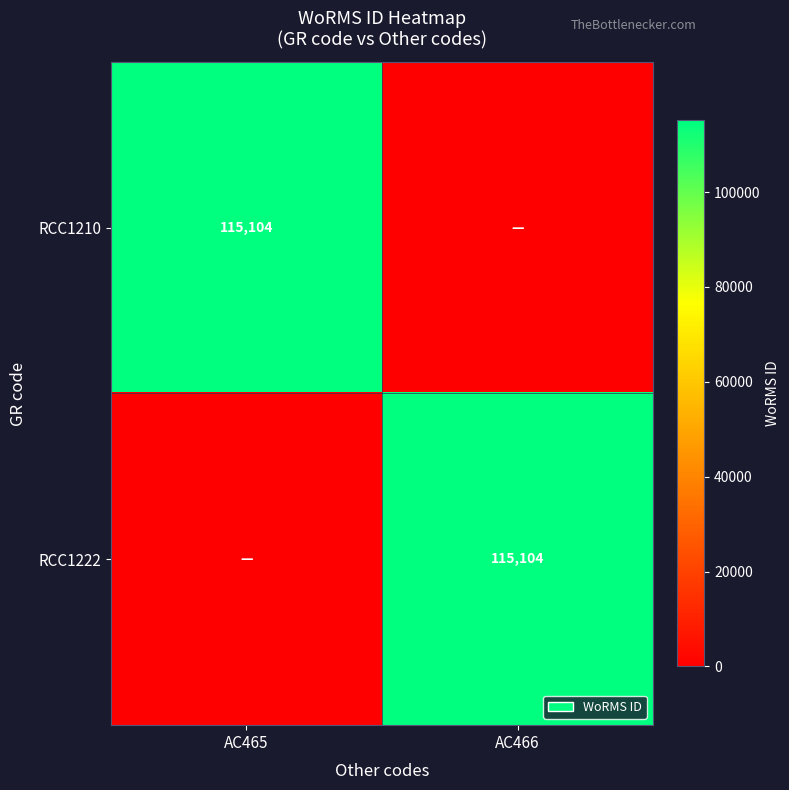

What is the spread (max minus min) of values at AC465?

115104